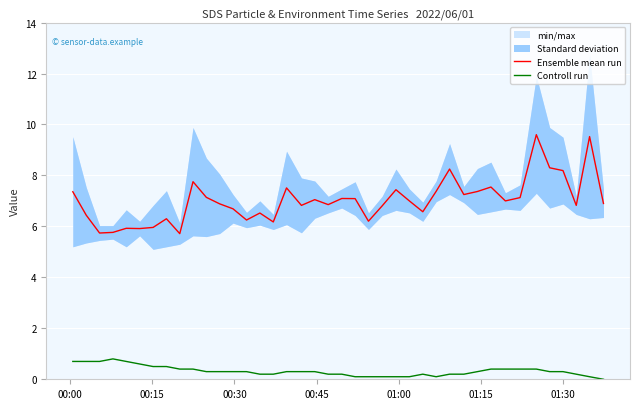

What is the maximum value for Ensemble mean run?

9.6